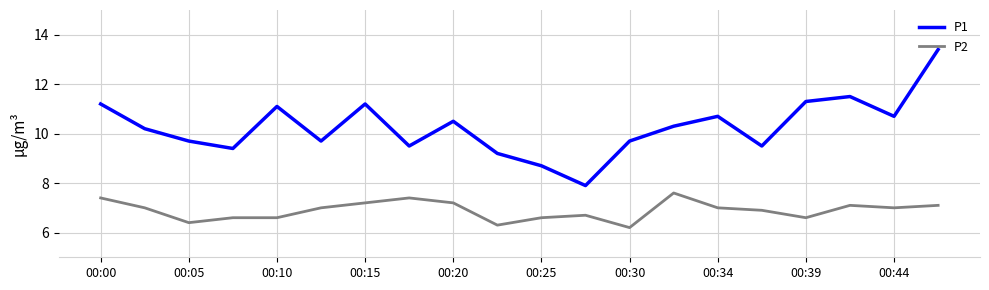

What is the maximum value shown in the chart?

13.4